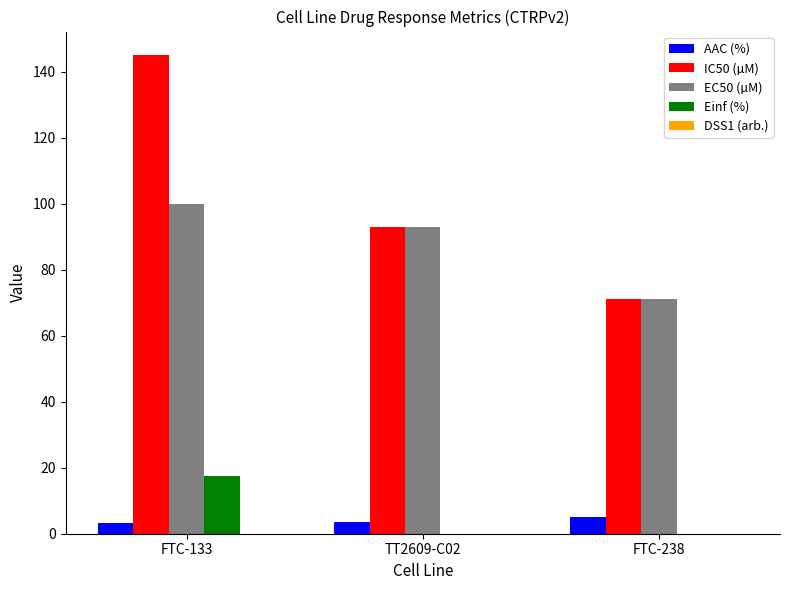

Which series changed the most between FTC-133 and FTC-238?

IC50 (µM)